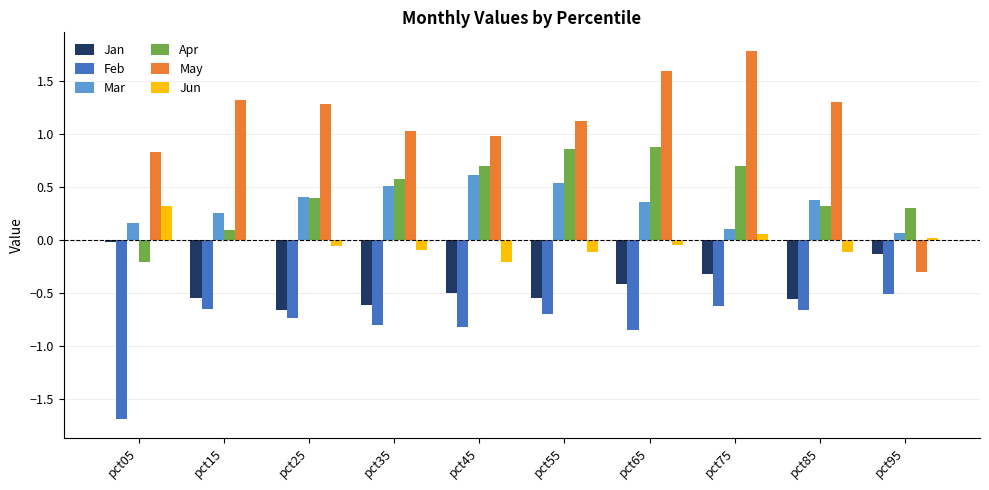

What is the sum of all Mar values?

3.3